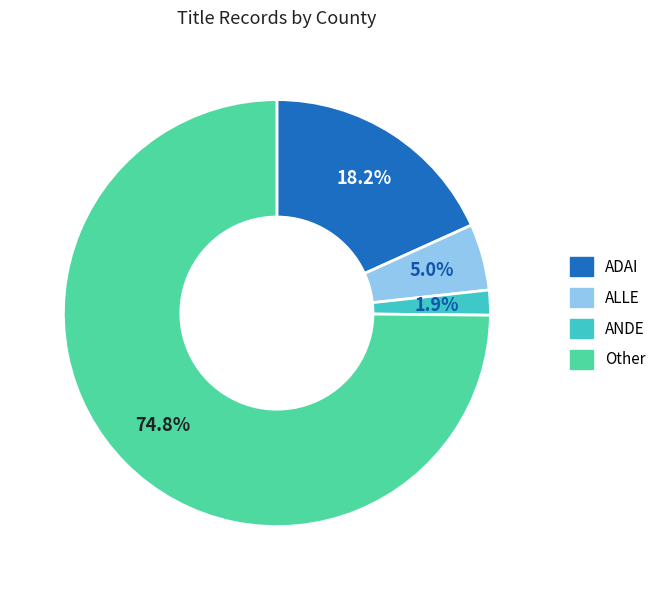

Is there a majority slice in this chart?

Yes